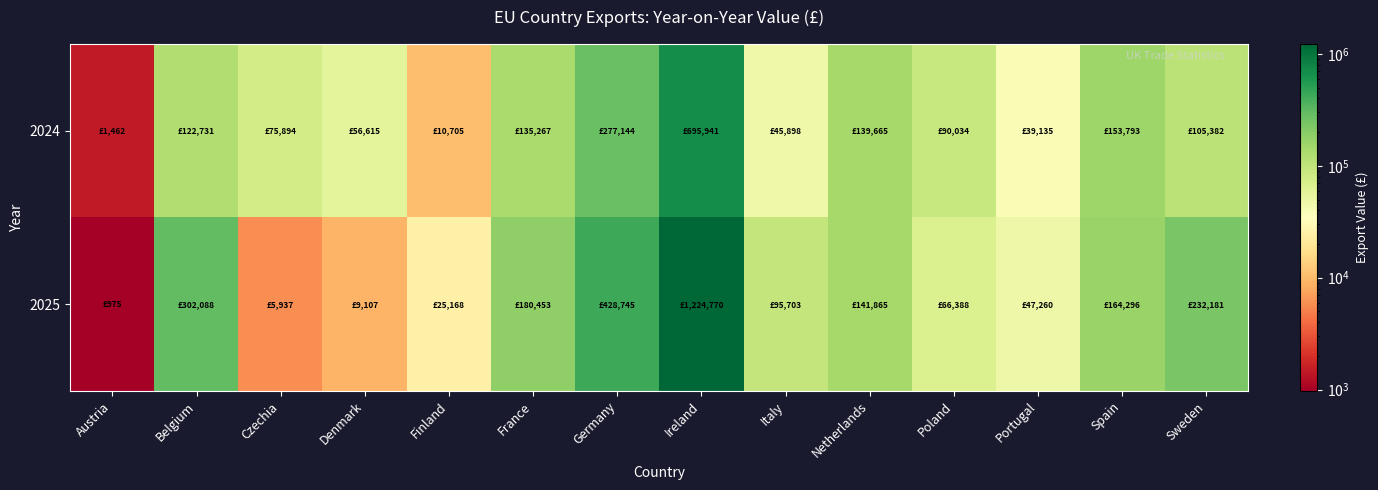

How many categories are shown in the chart?

14